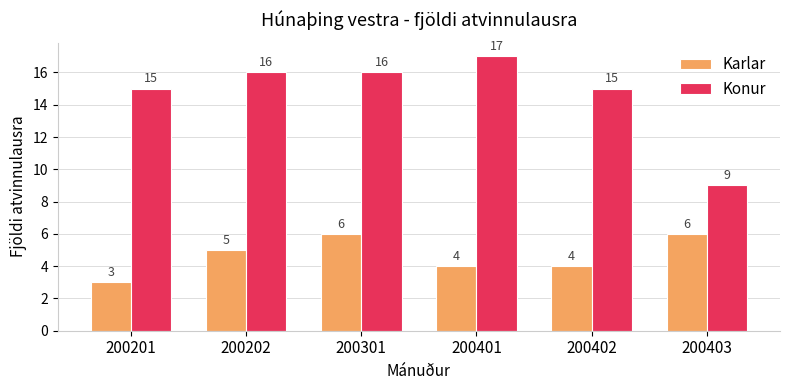

What is the average value of the Konur series?

15